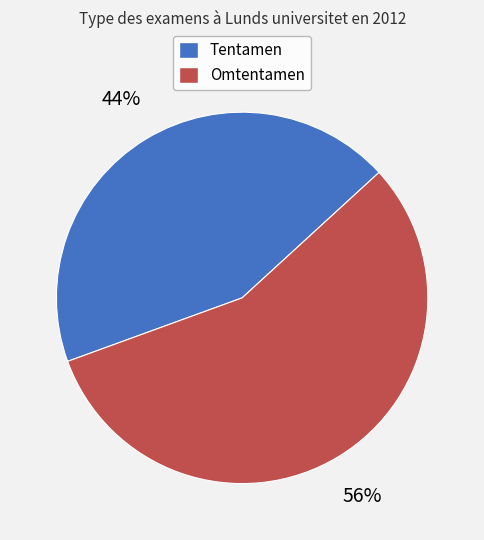

To the nearest percent, what is the combined percentage of Tentamen and Omtentamen?

100%